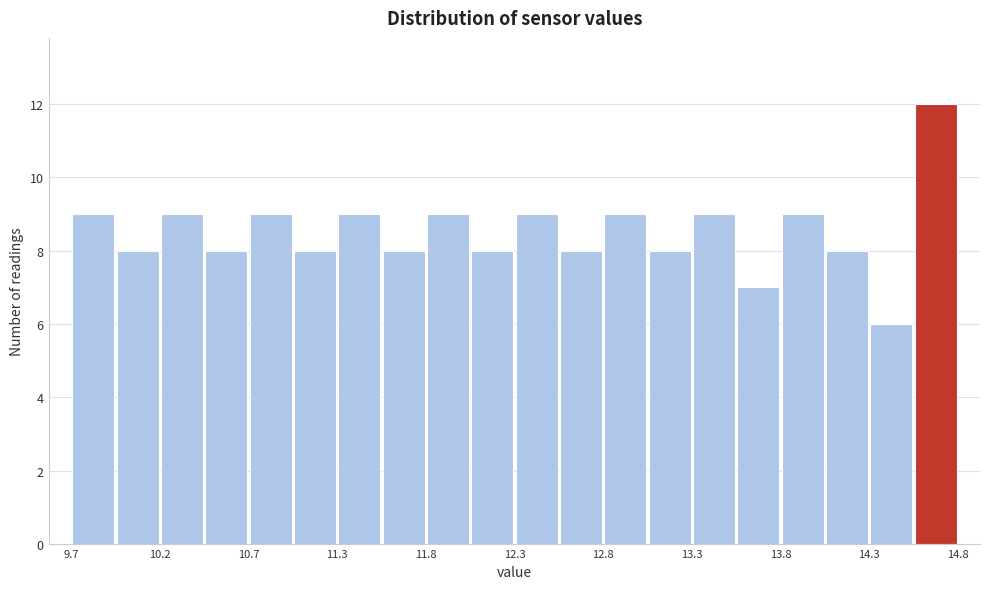

Around what value on the x-axis is the tallest bar? Give the approximate position of its centre, as read against the axis.

14.7